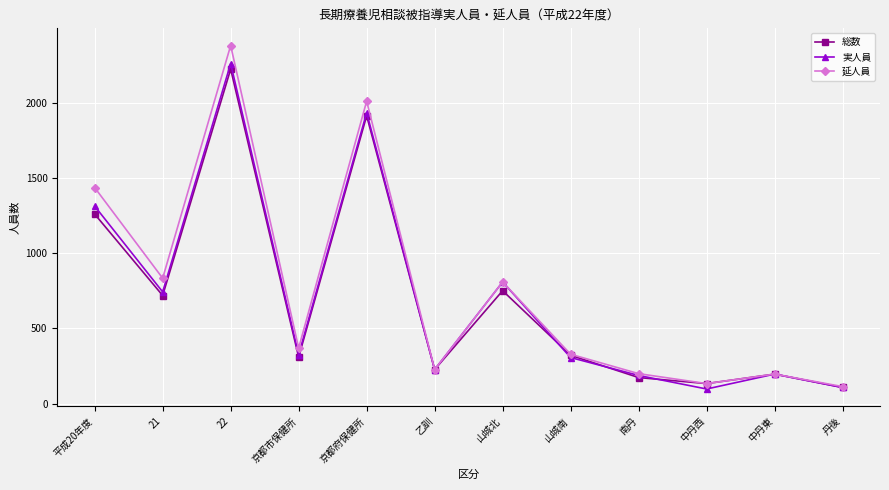

True or false: 延人員 has a value of 240 at 中丹西.

False